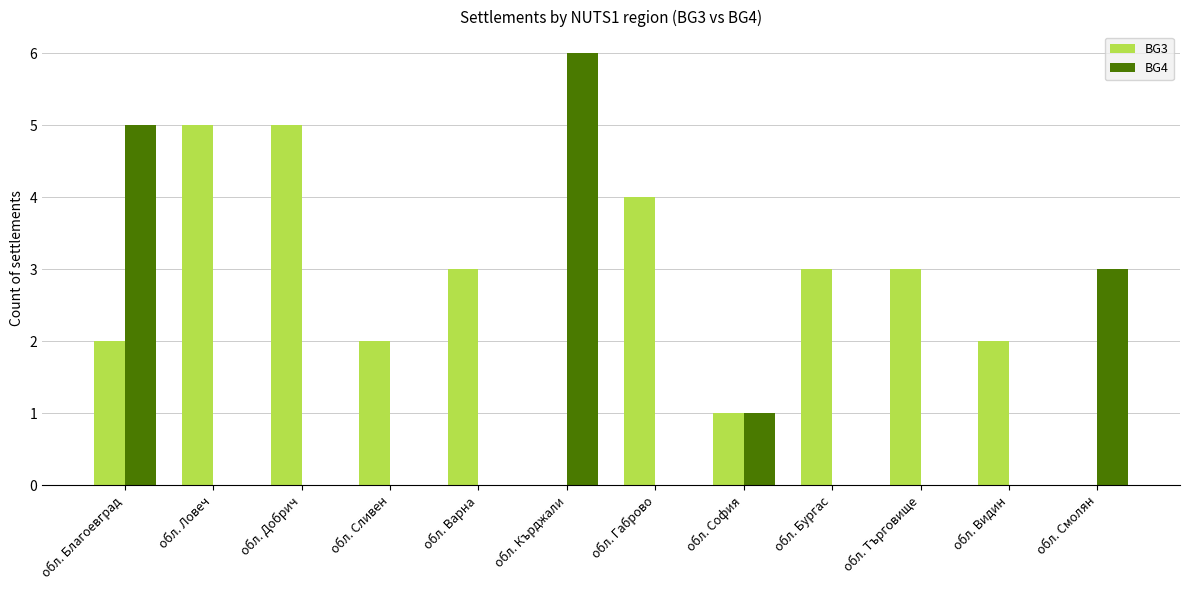

What is the greatest value displayed?

6